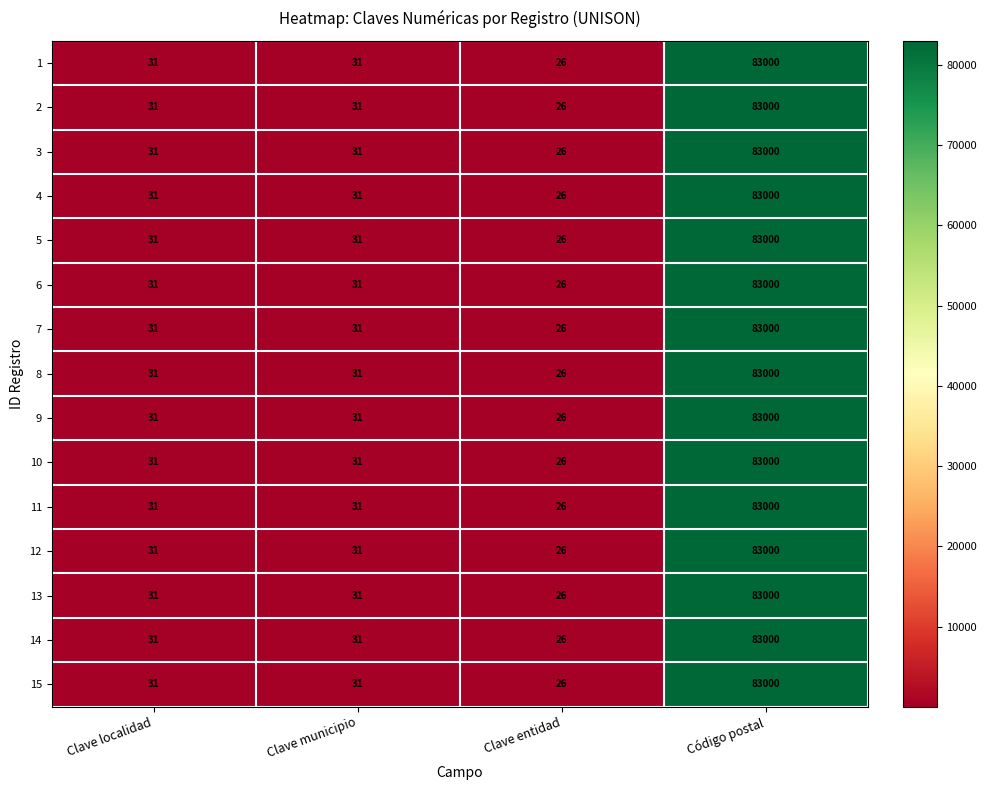

Which category has the lowest value in the 4 series?

Clave entidad